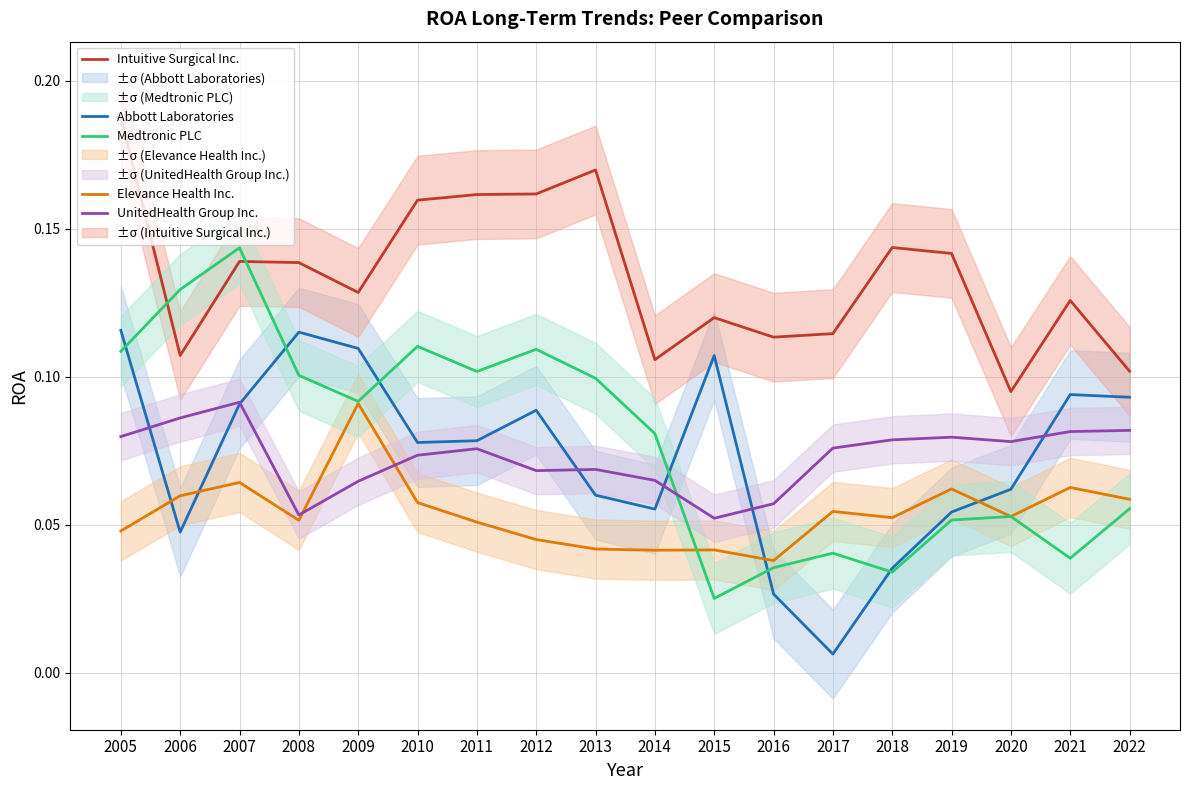

Rank the series at 2022 from highest to lowest value.

Intuitive Surgical Inc., Abbott Laboratories, UnitedHealth Group Inc., Elevance Health Inc., Medtronic PLC